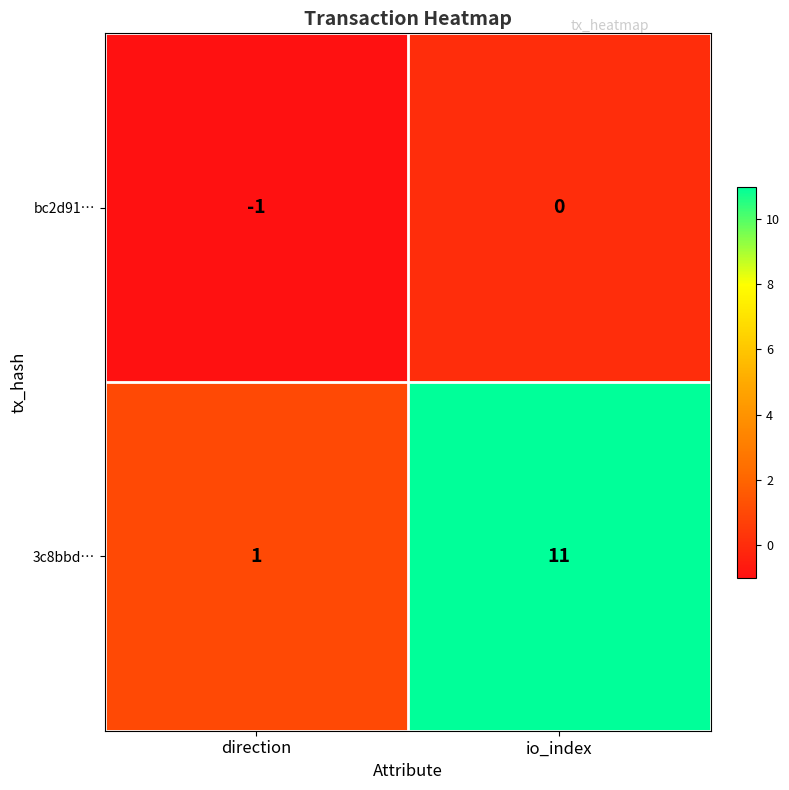

How many categories are shown in the chart?

2